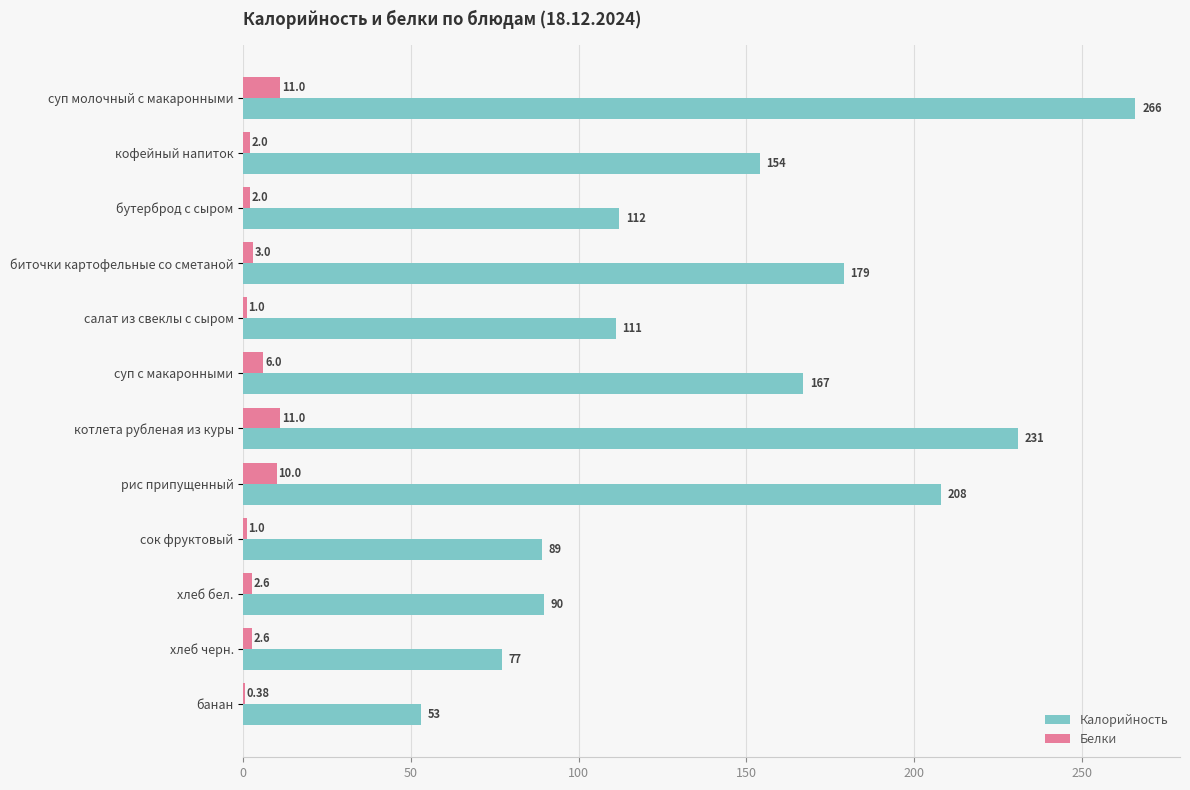

Between салат из свеклы с сыром and банан, which series saw the biggest shift?

Калорийность